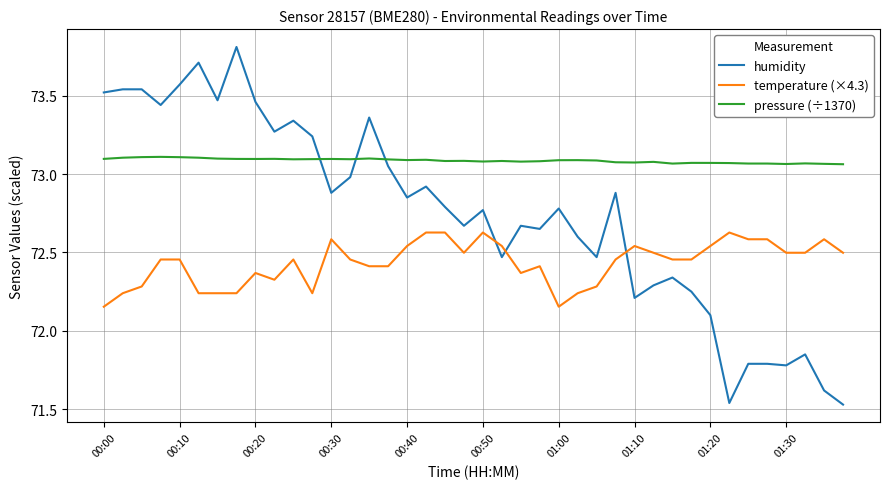

Which series has the largest total across all categories?

pressure (÷1370)